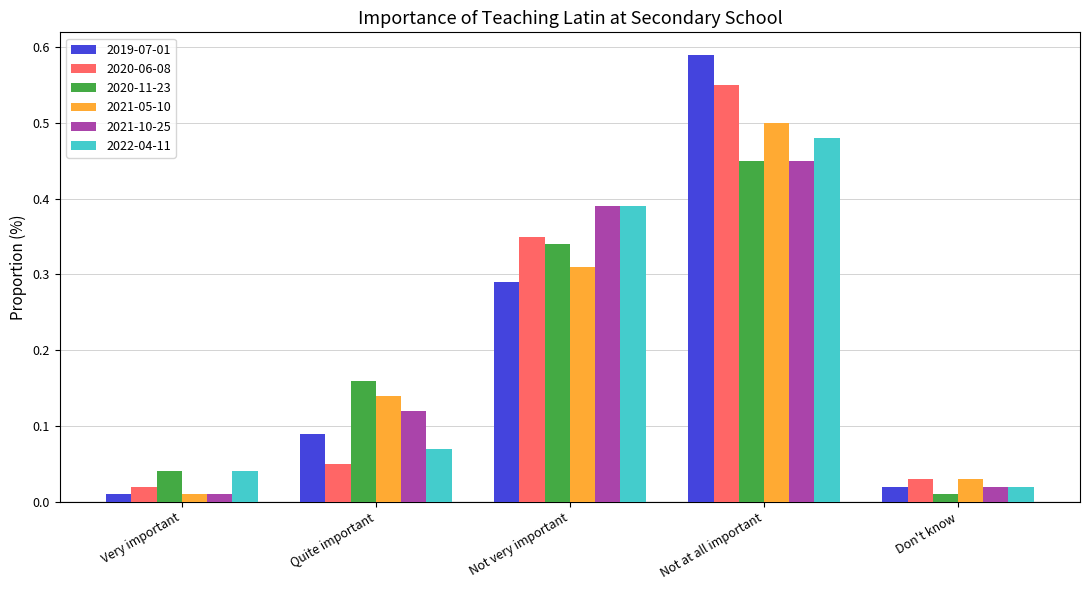

True or false: 2021-10-25 has a value of 0.6 at Not at all important.

False